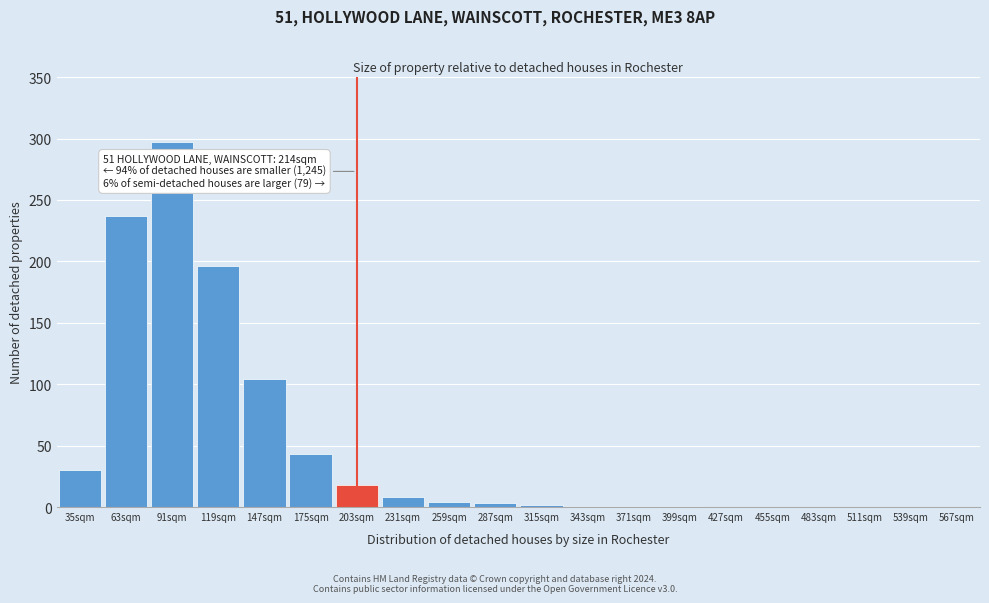

Is it true that the value at 483sqm is 0?

True